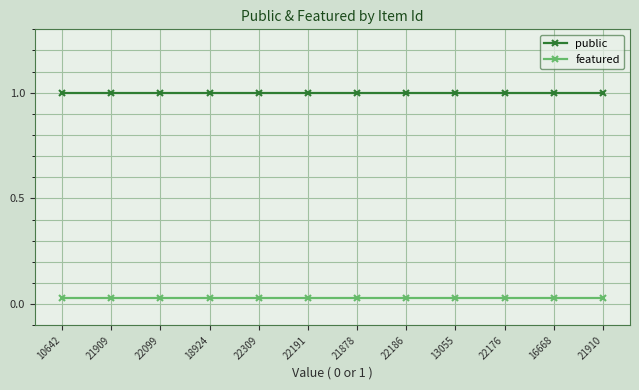

Which series has the largest total across all categories?

public